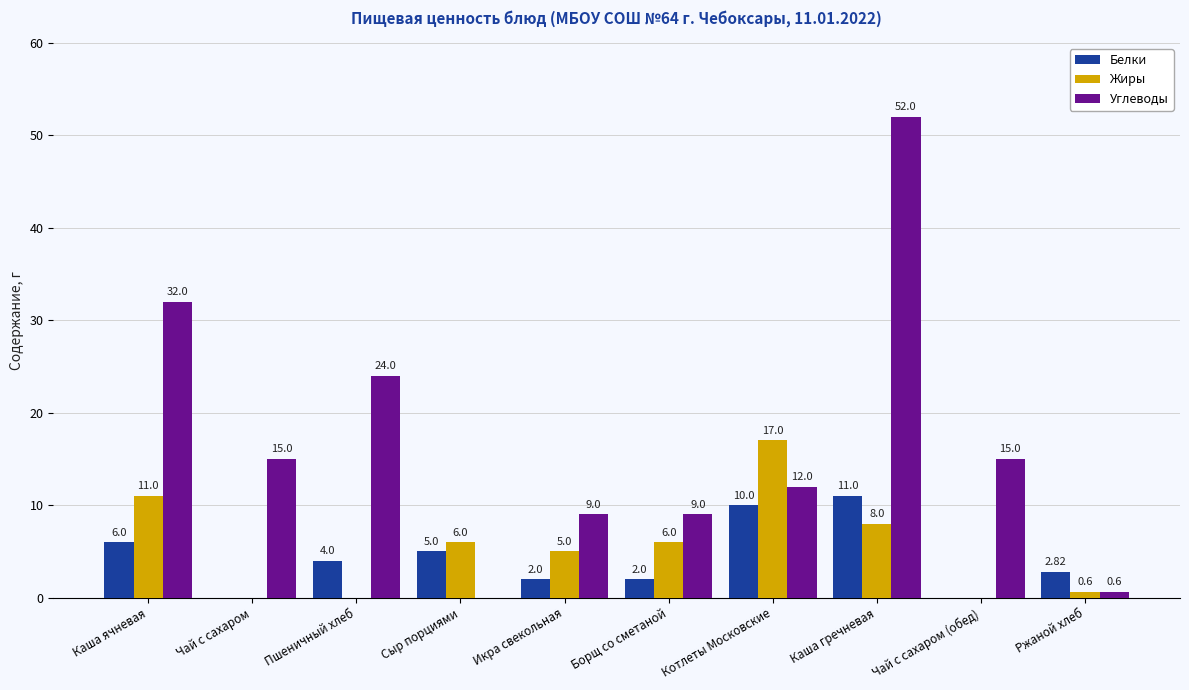

Where does the Углеводы series first go above 15?

Каша ячневая